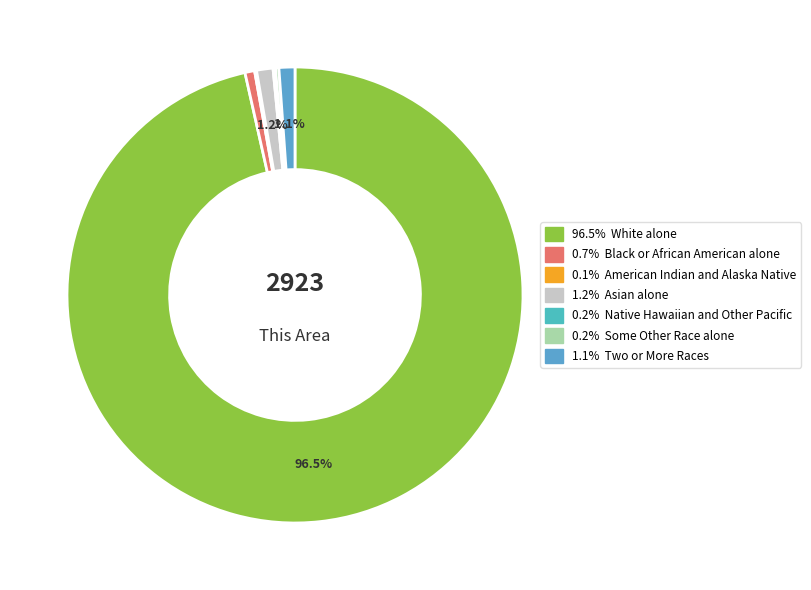

Which category has the smallest portion of the pie?

American Indian and Alaska Native